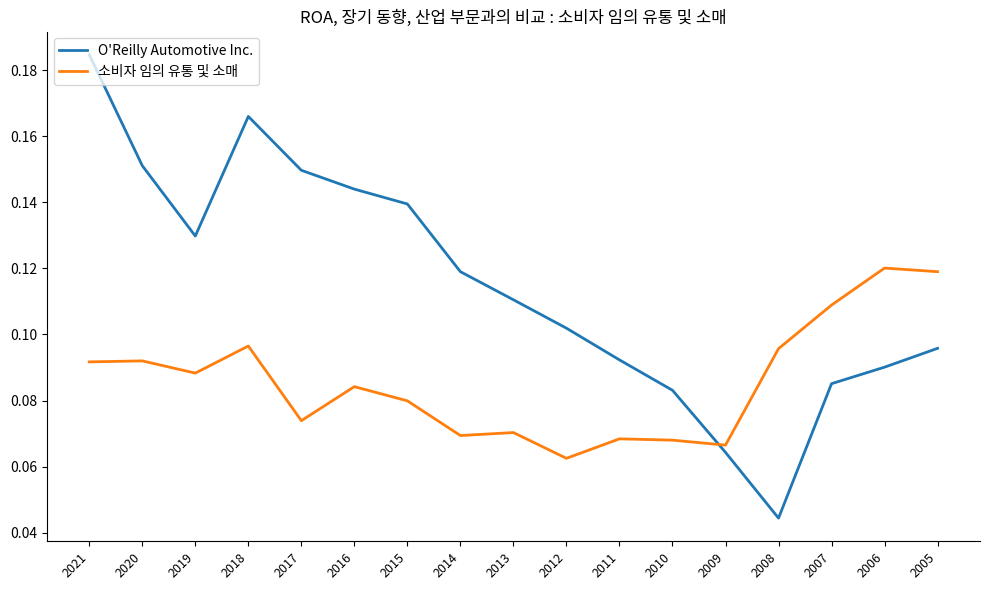

Count the O'Reilly Automotive Inc. values in the range 0 to 1.

17